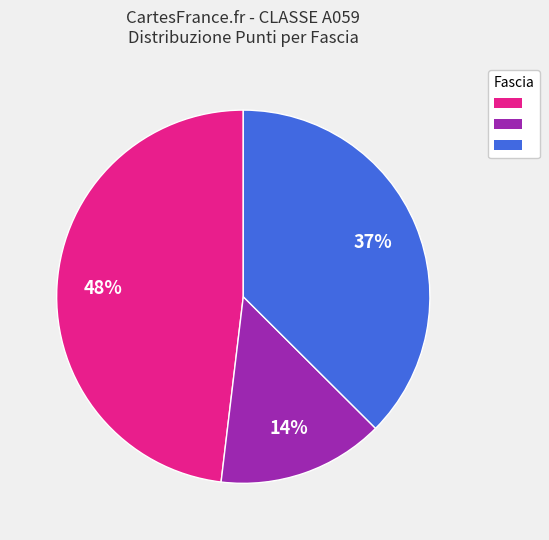

Is there any slice that represents more than half of the pie?

No